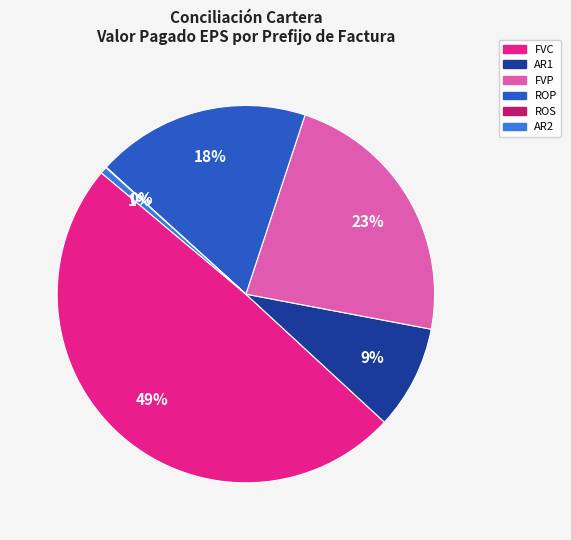

The ROP slice represents 10% of the pie. True or false?

False